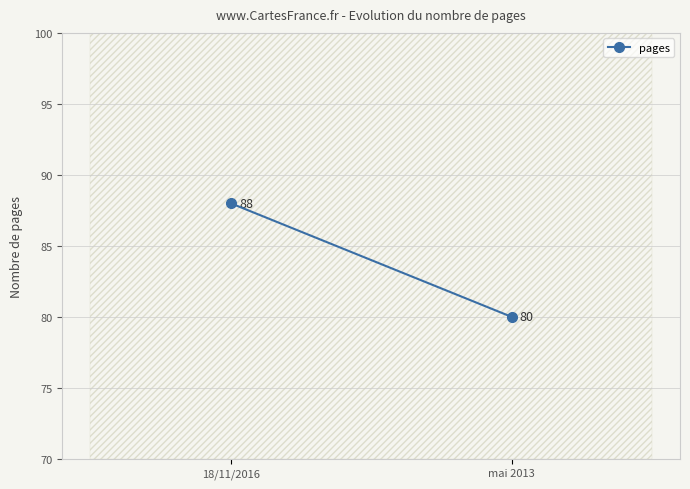

The chart shows a value of 80 at mai 2013. True or false?

True